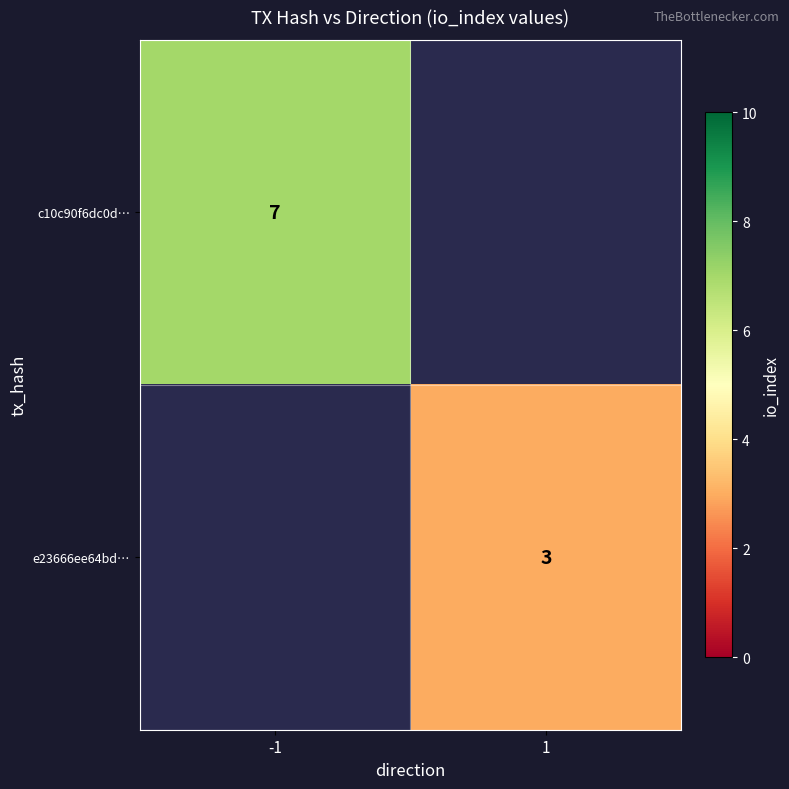

What is the greatest value displayed?

7.0